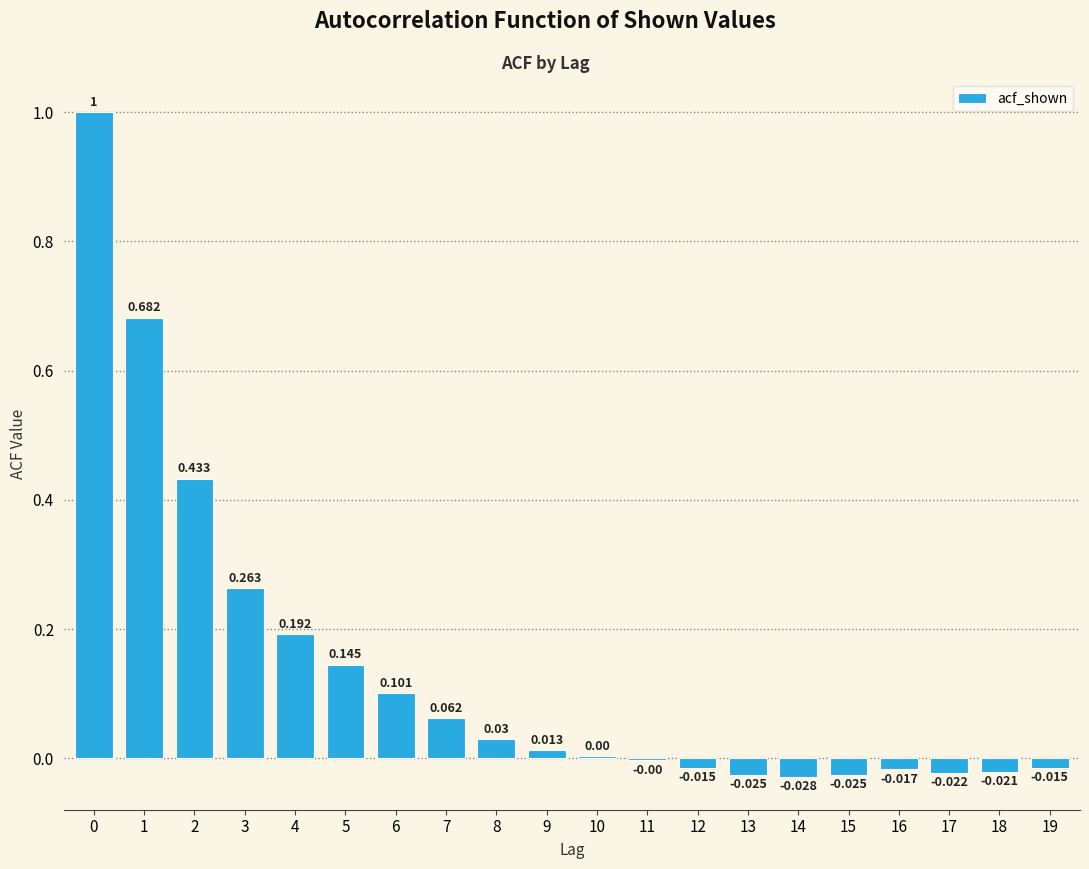

How many data points are above 0?

11